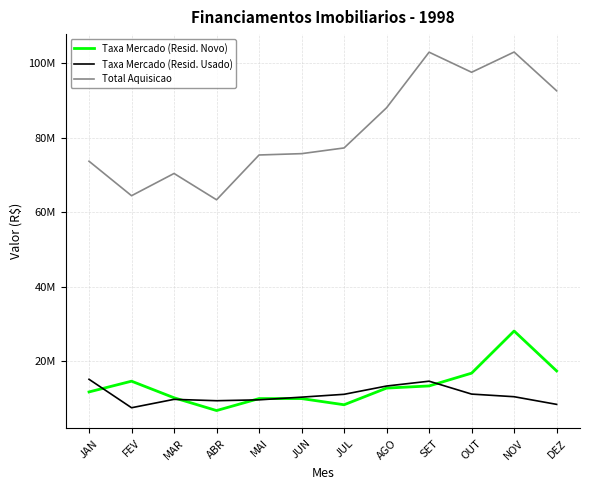

What are all the series names shown in the legend?

Taxa Mercado (Resid. Novo), Taxa Mercado (Resid. Usado), Total Aquisicao